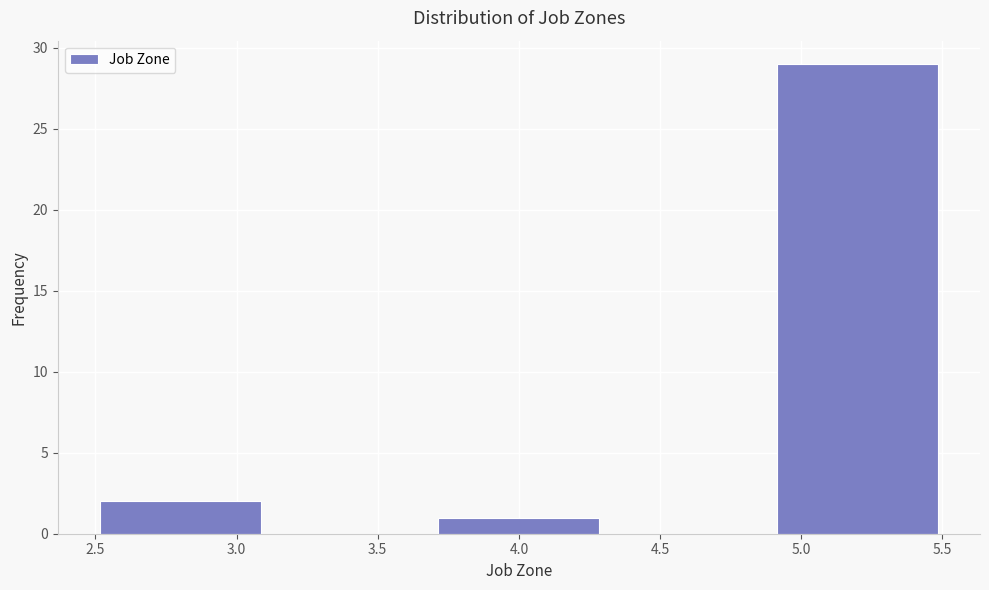

Reading left to right, transcribe this chart: for each bar, give the range it covers on the x-axis and its height. The values are not printed on the chart, so give them approximately, as read against the axis.

2.5 to 3.1: 2
3.1 to 3.7: 0
3.7 to 4.3: 1
4.3 to 4.9: 0
4.9 to 5.5: 29